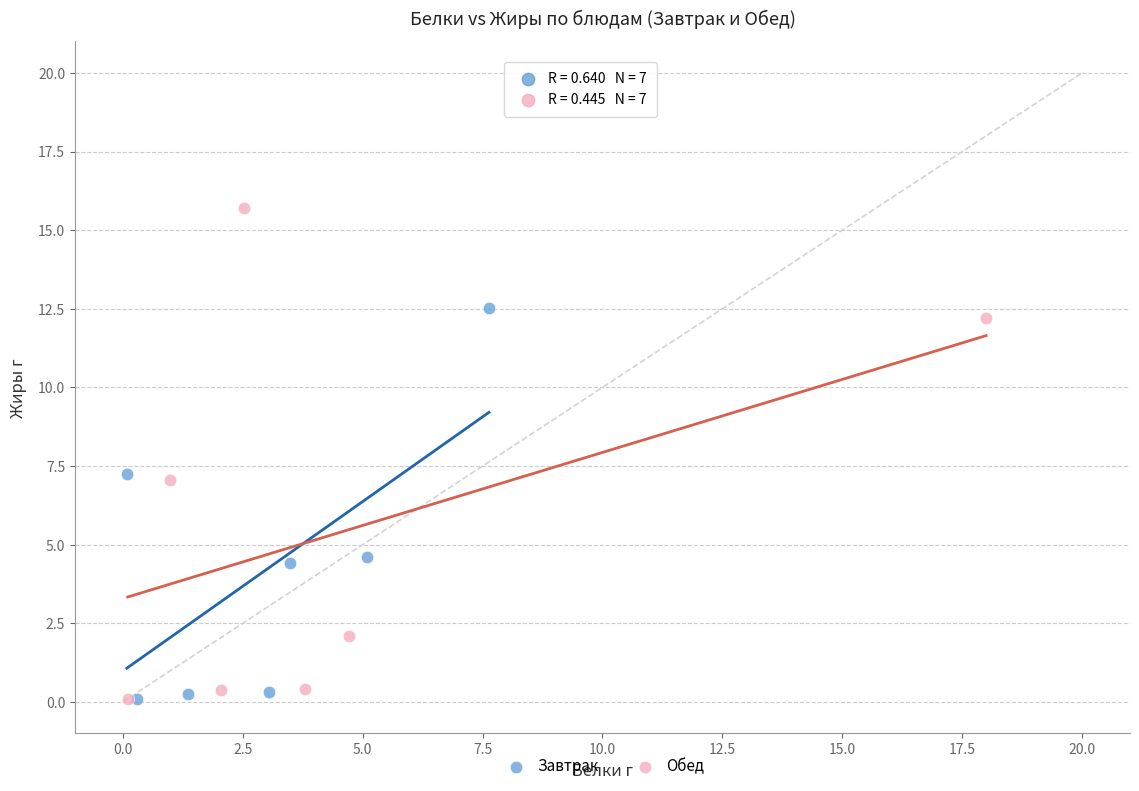

Which series reaches the maximum Y coordinate?

Обед